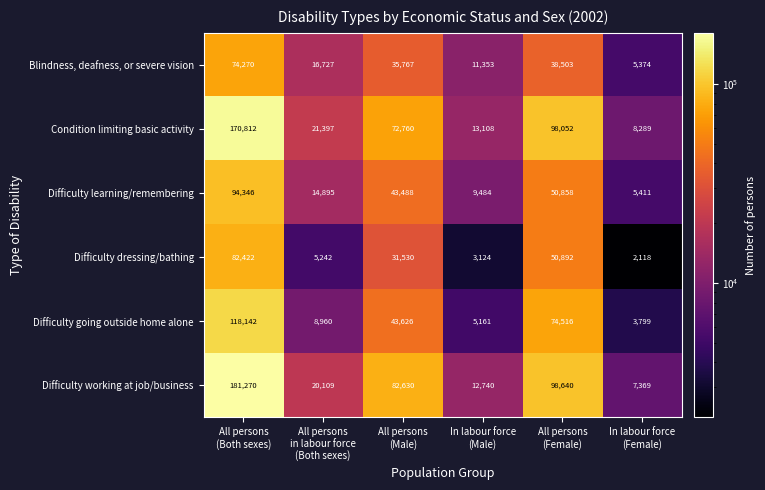

What is the average value of the Difficulty working at job/business series?

67126